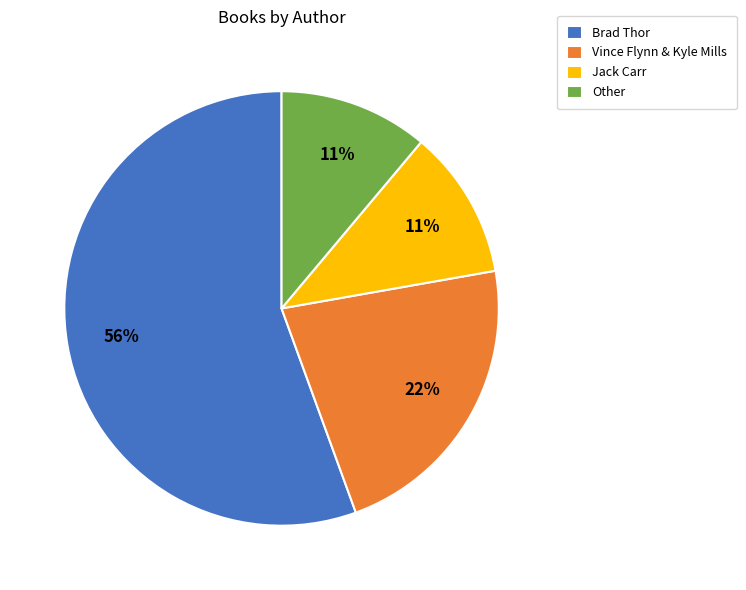

What is the largest slice in the pie chart?

Brad Thor